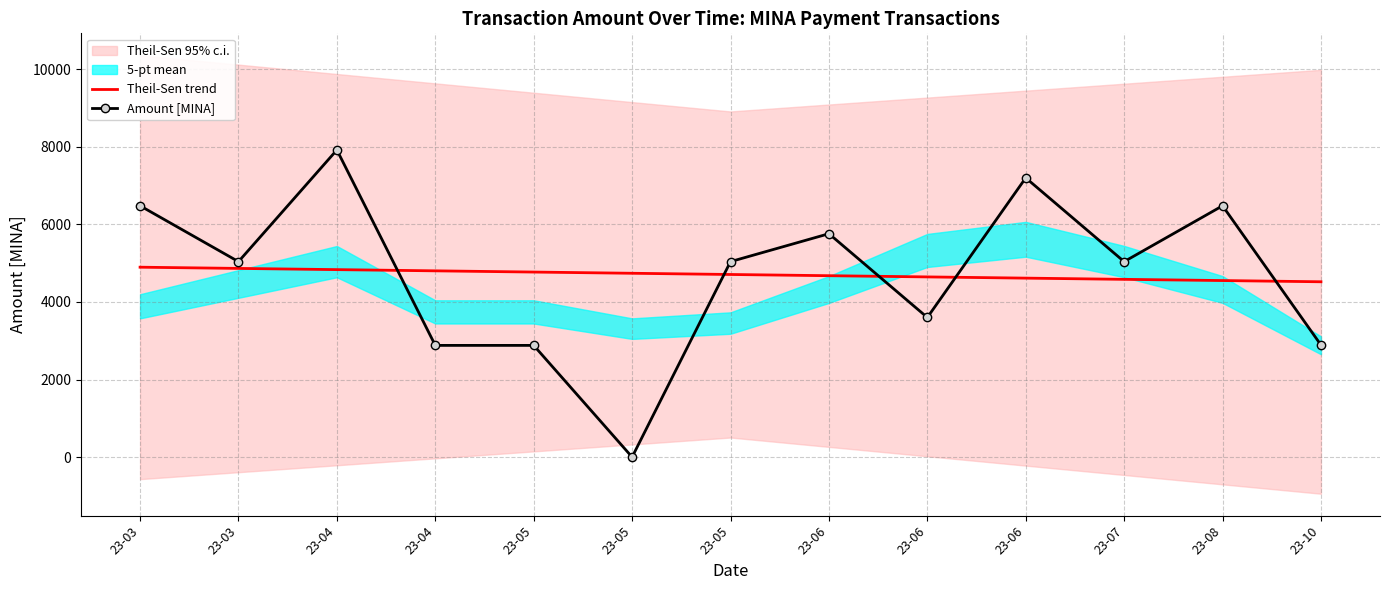

At how many categories does at least one series exceed 4865?

8